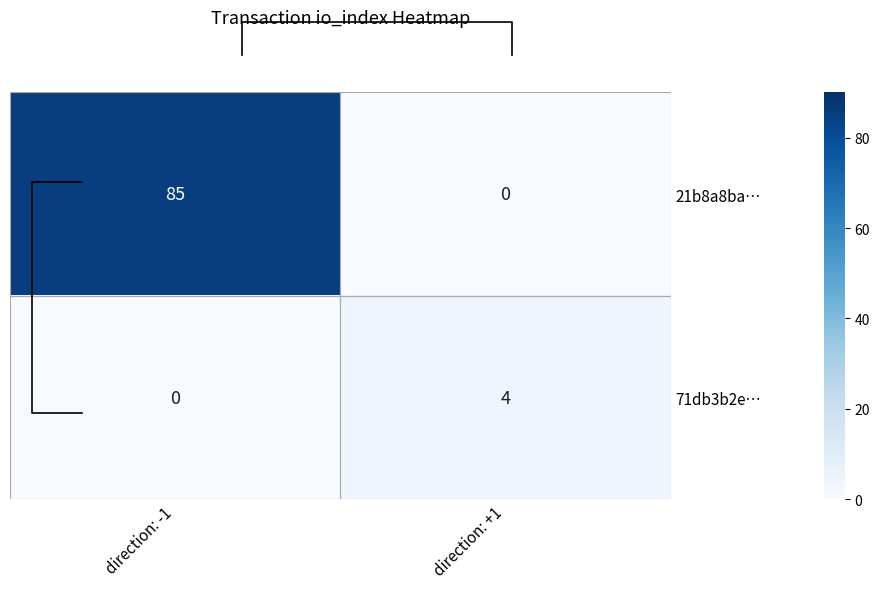

What is the sum of the 21b8a8ba… values at direction: -1 and direction: +1?

85